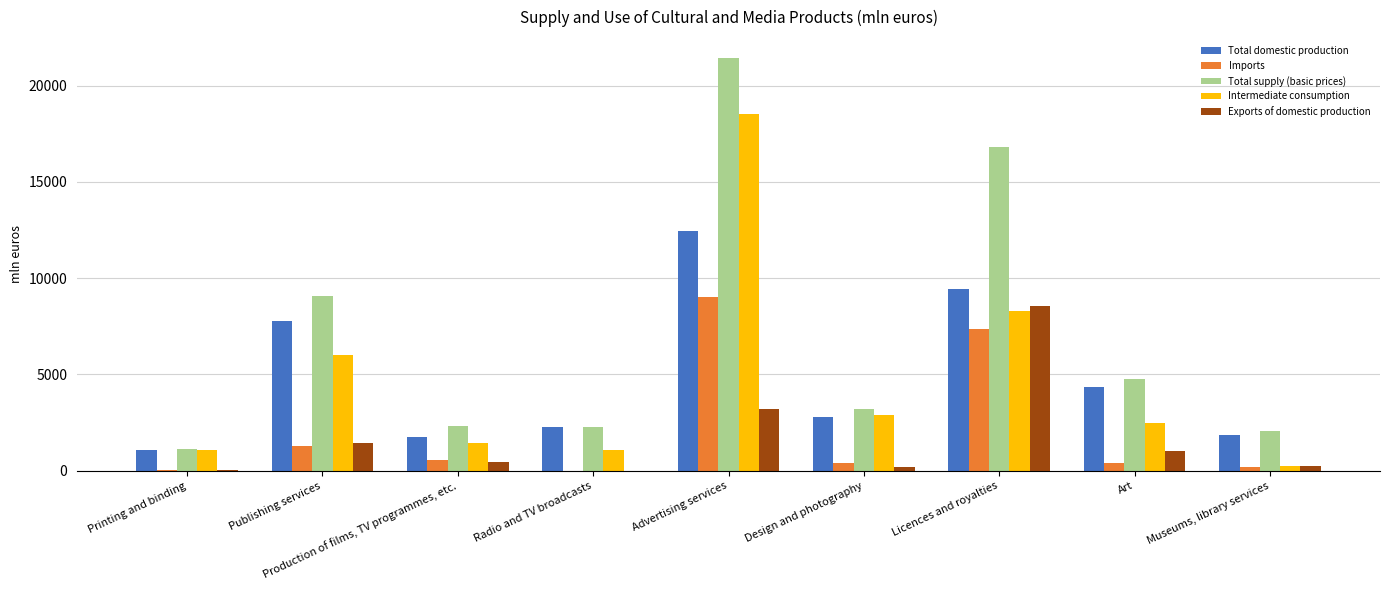

What is the approximate value of Exports of domestic production at Production of films, TV programmes, etc., to the nearest 10?

450